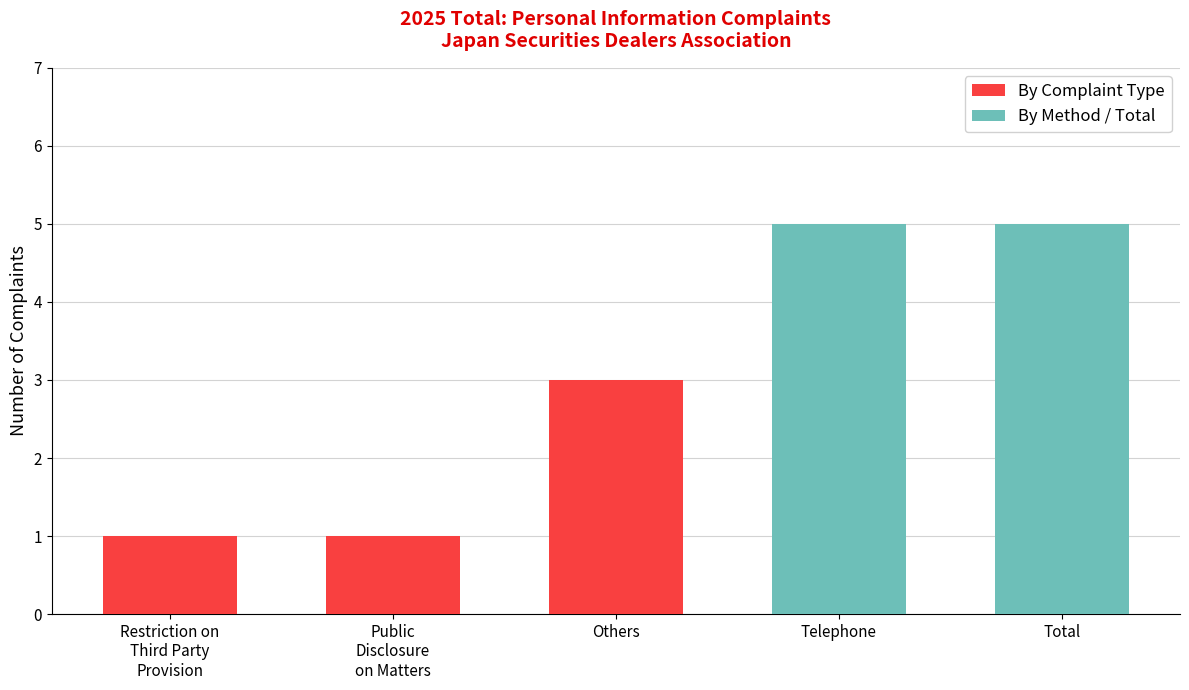

True or false: By Complaint Type has a value of -2 at Total.

False